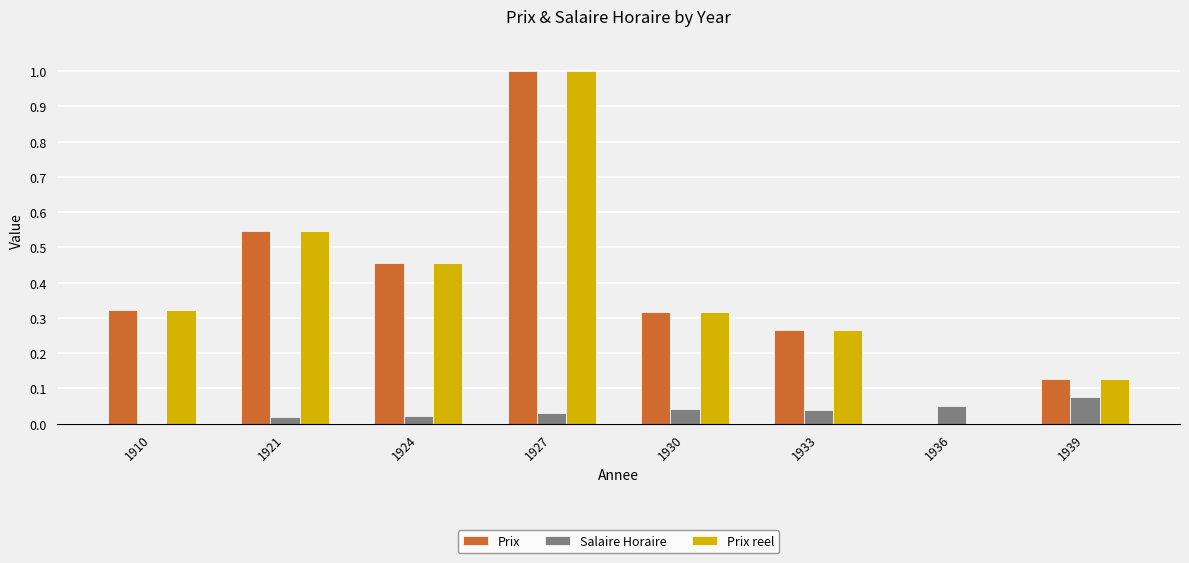

The value of Prix at 1933 is 0.4. True or false?

False